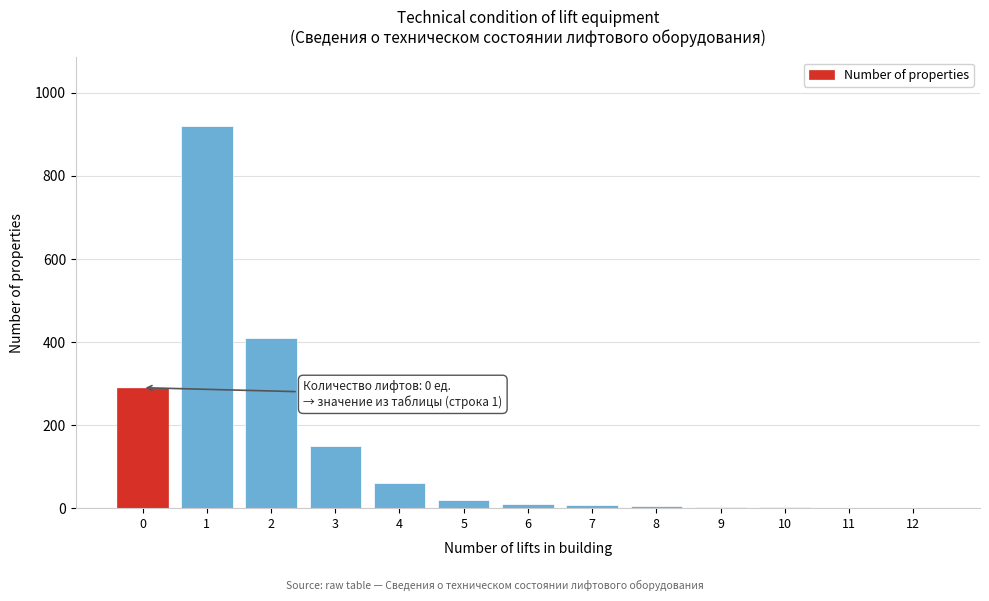

The value at 0 is 290. True or false?

True